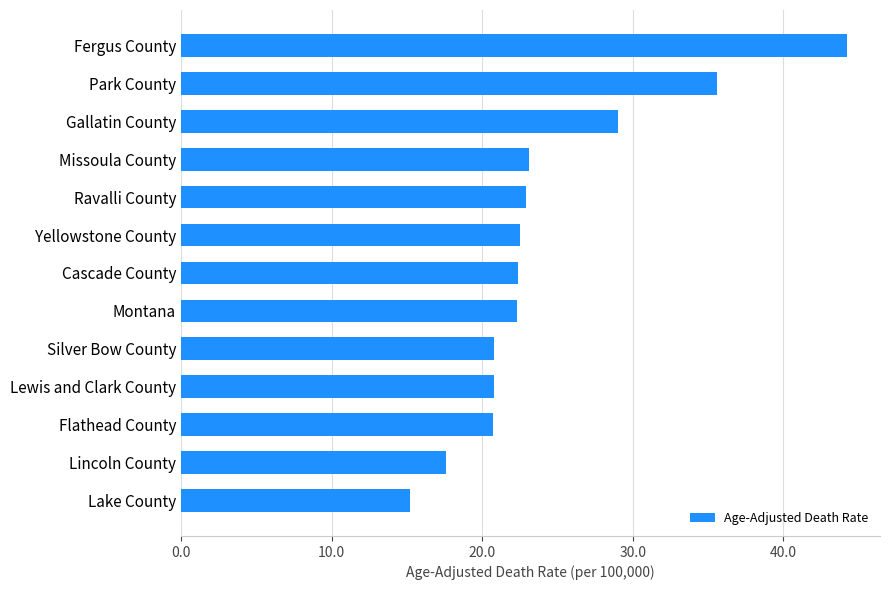

What is the value of the 2nd bar from the top?

35.6